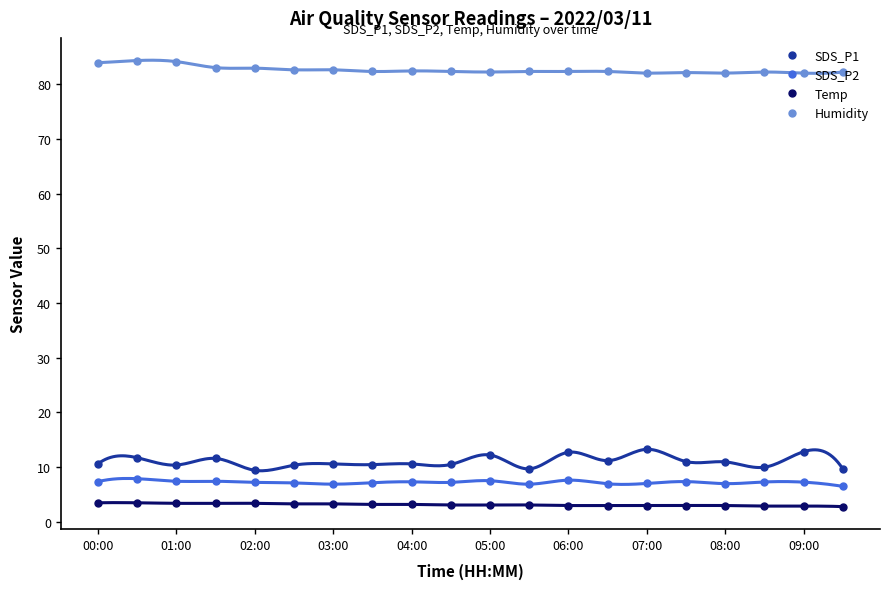

Reading left to right, transcribe all the data shown in this chart.

SDS_P1: 10.6	11.7	10.4	11.6	9.4	10.4	10.6	10.5	10.6	10.5	12.2	9.7	12.7	11.2	13.3	11.0	11.0	10.0	12.8	9.7
SDS_P2: 7.4	7.9	7.4	7.4	7.2	7.1	6.9	7.2	7.3	7.2	7.5	6.9	7.6	7.0	7.0	7.4	7.0	7.3	7.3	6.5
Temp: 3.5	3.5	3.4	3.4	3.4	3.3	3.3	3.2	3.2	3.1	3.1	3.1	3.0	3.0	3.0	3.0	3.0	2.9	2.9	2.8
Humidity: 83.9	84.3	84.1	83.0	82.9	82.6	82.6	82.3	82.4	82.3	82.2	82.3	82.3	82.3	82.0	82.1	82.0	82.2	82.0	82.2